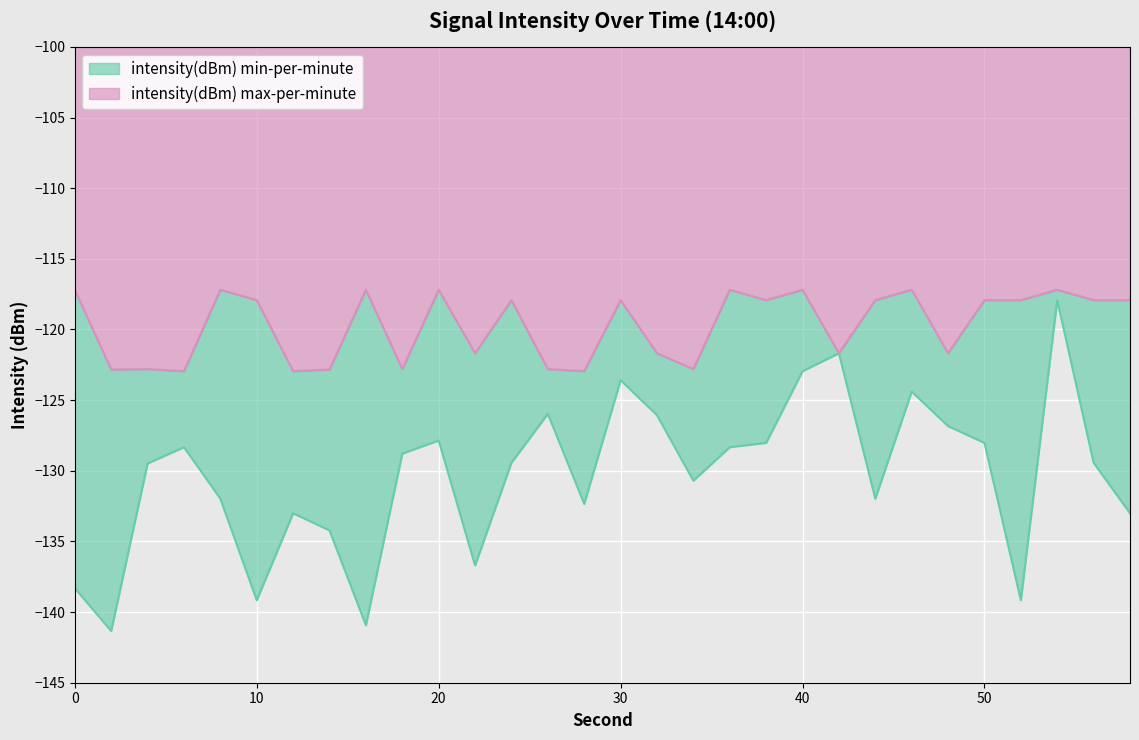

At how many categories does at least one series exceed -124?

30